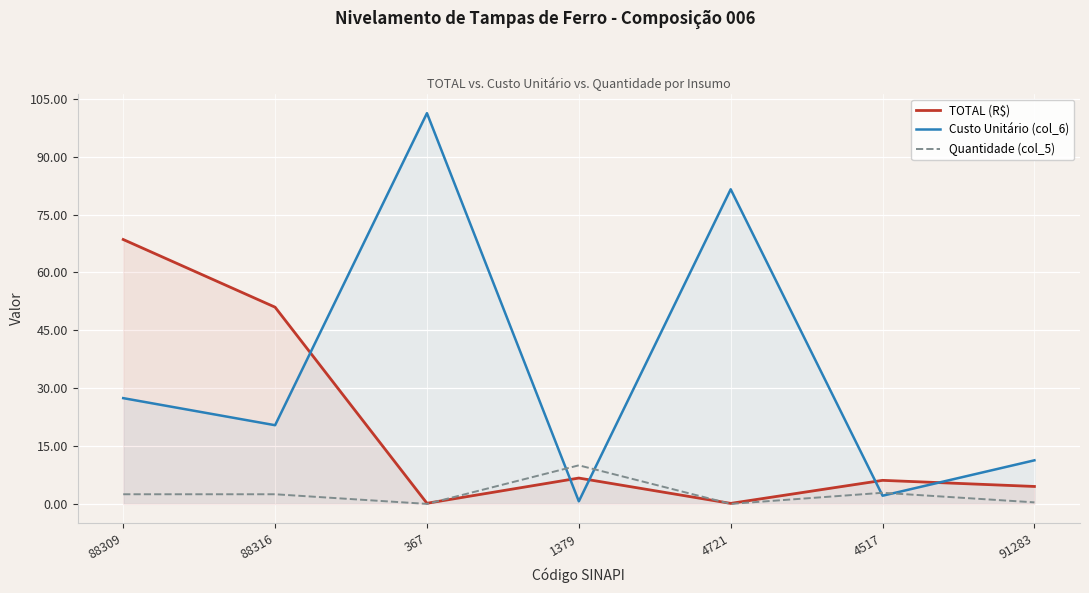

After their last crossing, which series has the higher values: Quantidade (col_5) or Custo Unitário (col_6)?

Custo Unitário (col_6)